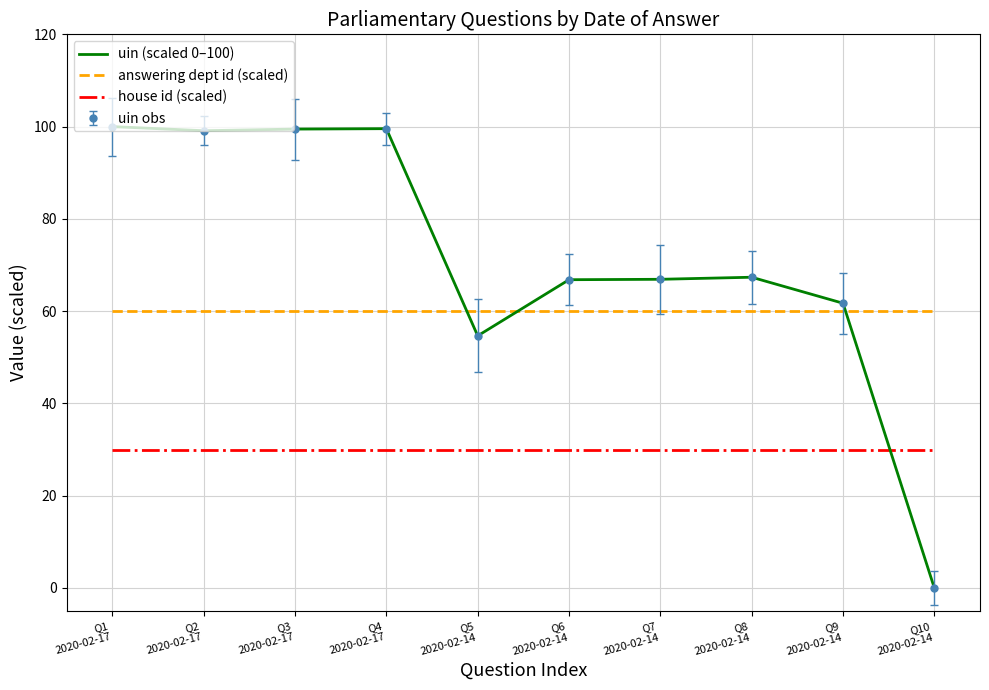

At how many categories does at least one series exceed 70?

4